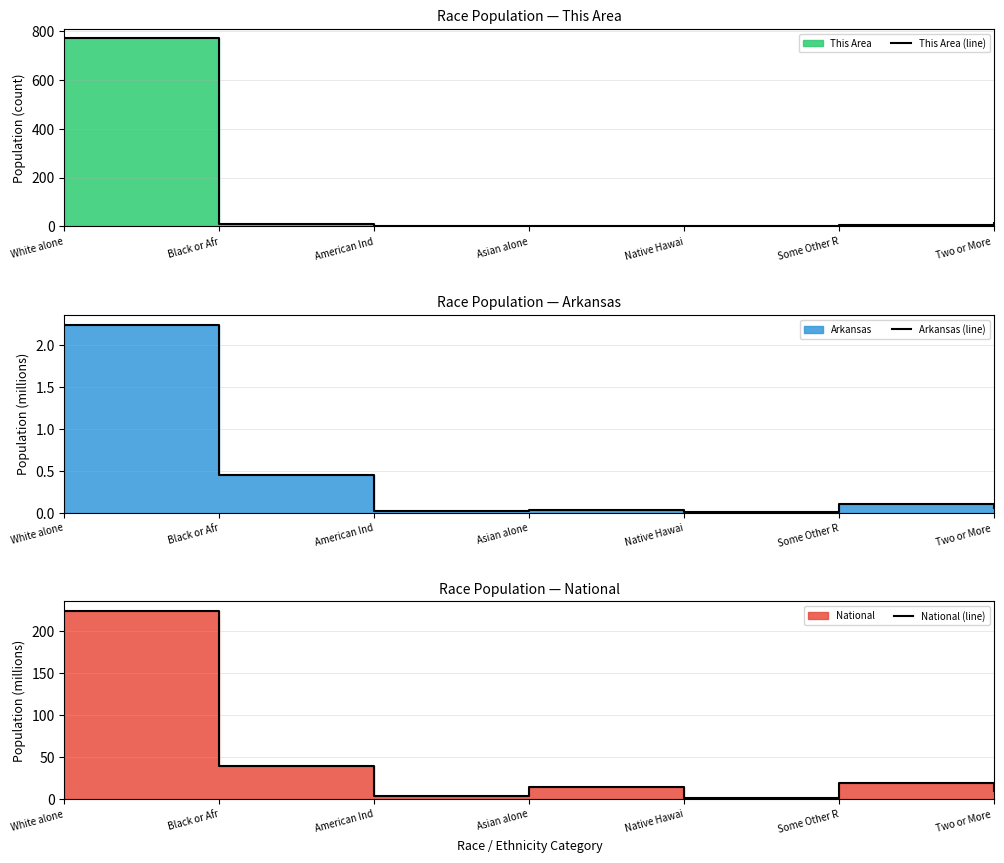

Reading left to right, transcribe all the data shown in this chart.

This Area (line): White alone=771.0	Black or Afr=8.0	American Ind=1.0	Asian alone=0.0	Native Hawai=0.0	Some Other R=5.0	Two or More =13.0
Arkansas (line): White alone=2.2	Black or Afr=0.4	American Ind=0.0	Asian alone=0.0	Native Hawai=0.0	Some Other R=0.1	Two or More =0.1
National (line): White alone=223.6	Black or Afr=38.9	American Ind=2.9	Asian alone=14.7	Native Hawai=0.5	Some Other R=19.1	Two or More =9.0